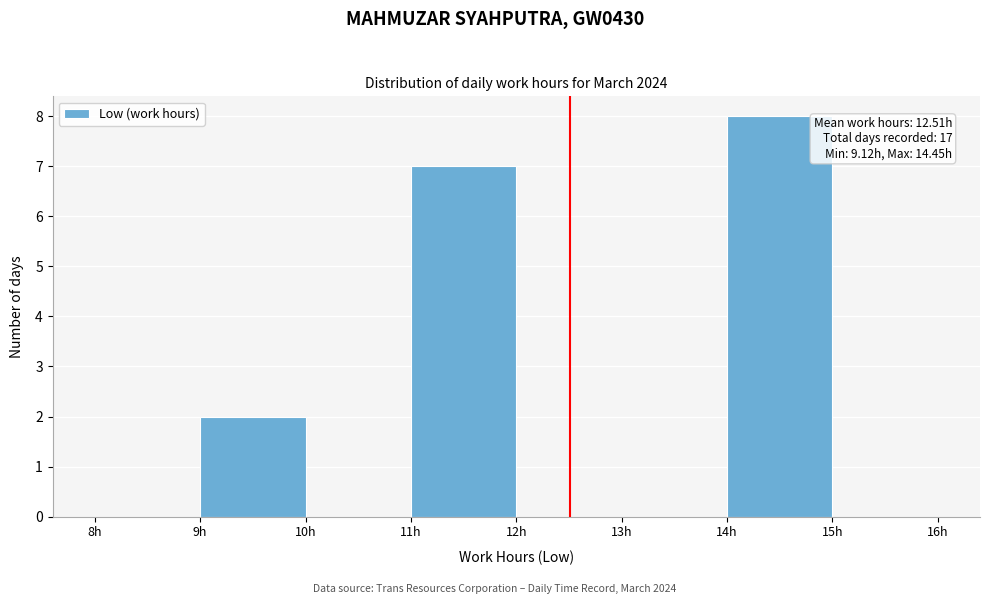

Over which range of the x-axis is the bar tallest?

14 to 15